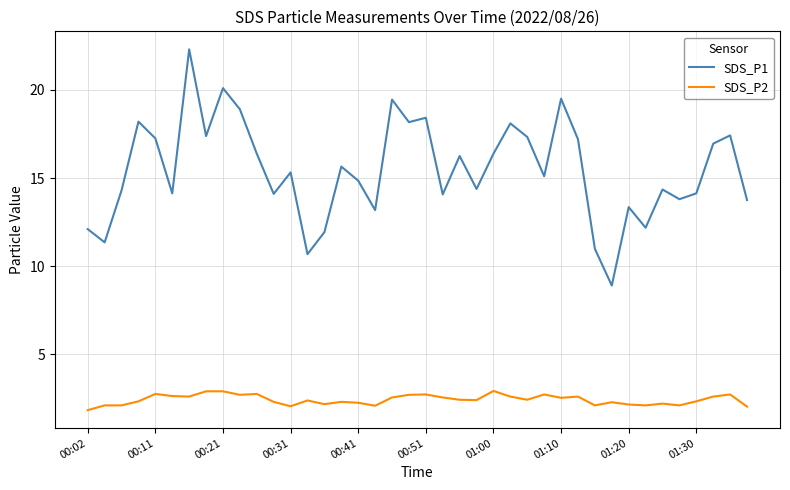

How many categories are shown in the chart?

40